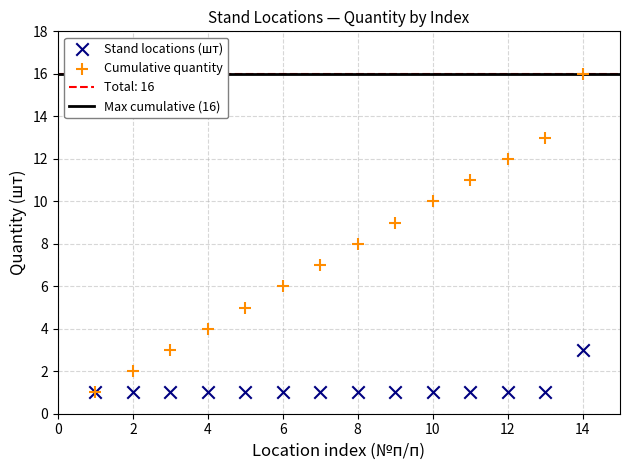

Which series reaches the maximum Y coordinate?

Cumulative quantity